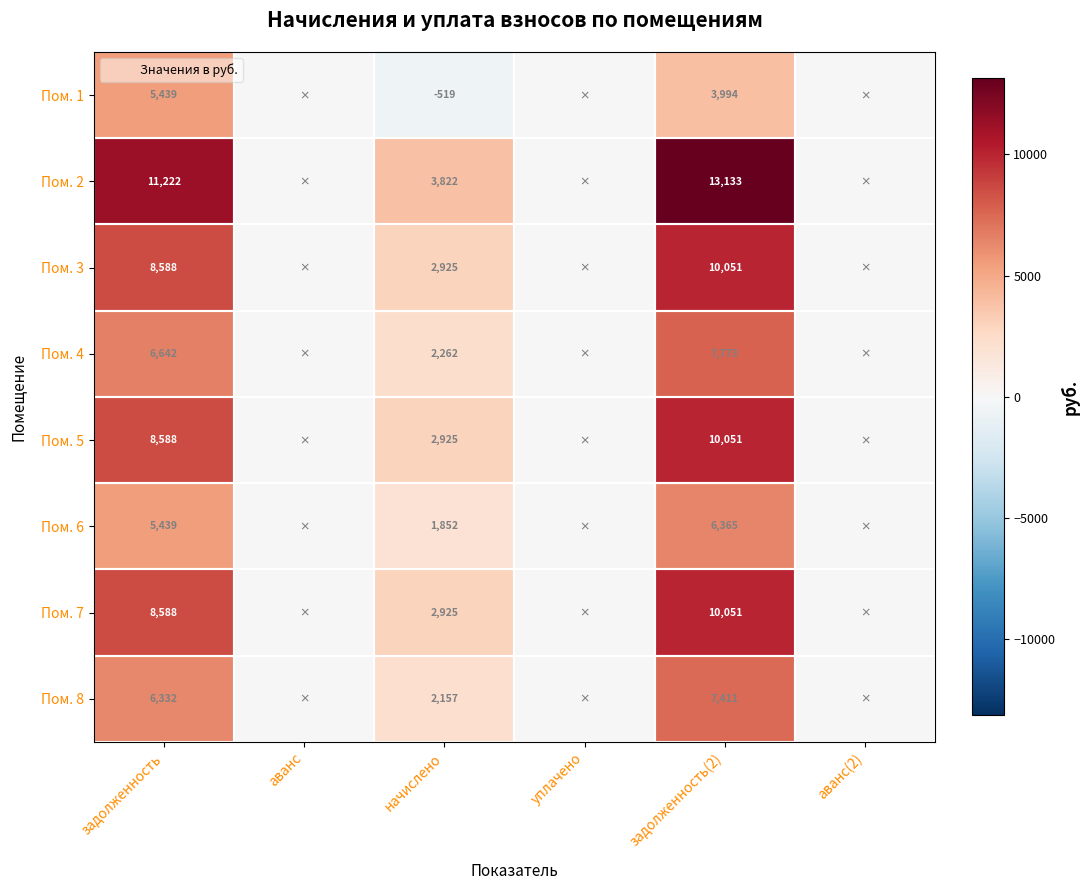

Rank the series by their maximum value, from highest to lowest.

Пом. 2, Пом. 3, Пом. 5, Пом. 7, Пом. 4, Пом. 8, Пом. 6, Пом. 1